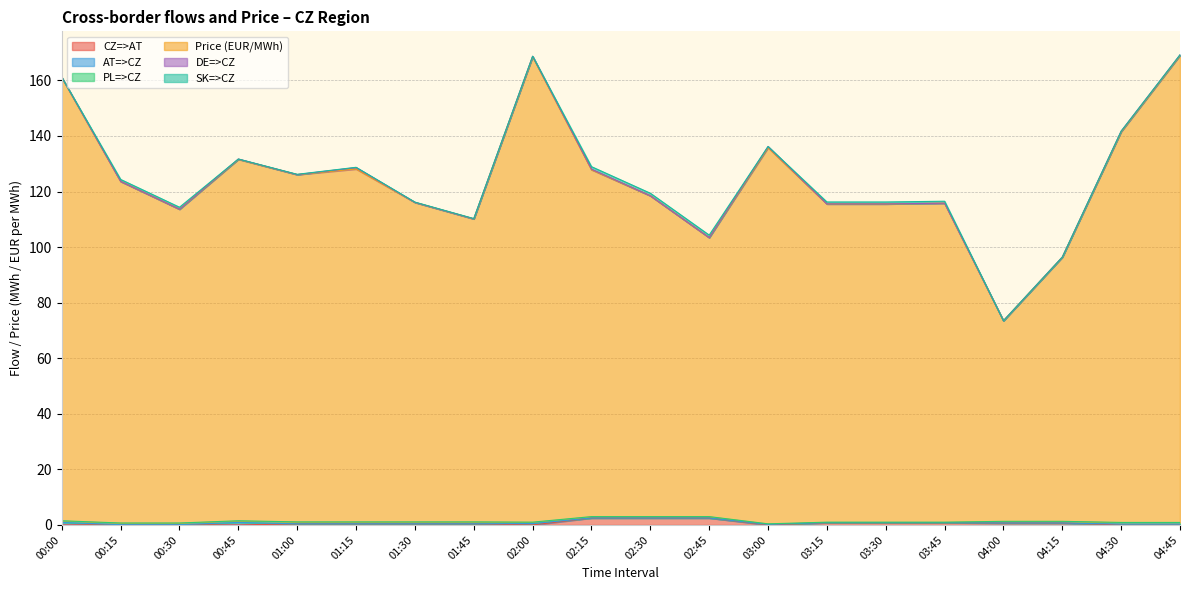

Which series has the largest total across all categories?

Price (EUR/MWh)